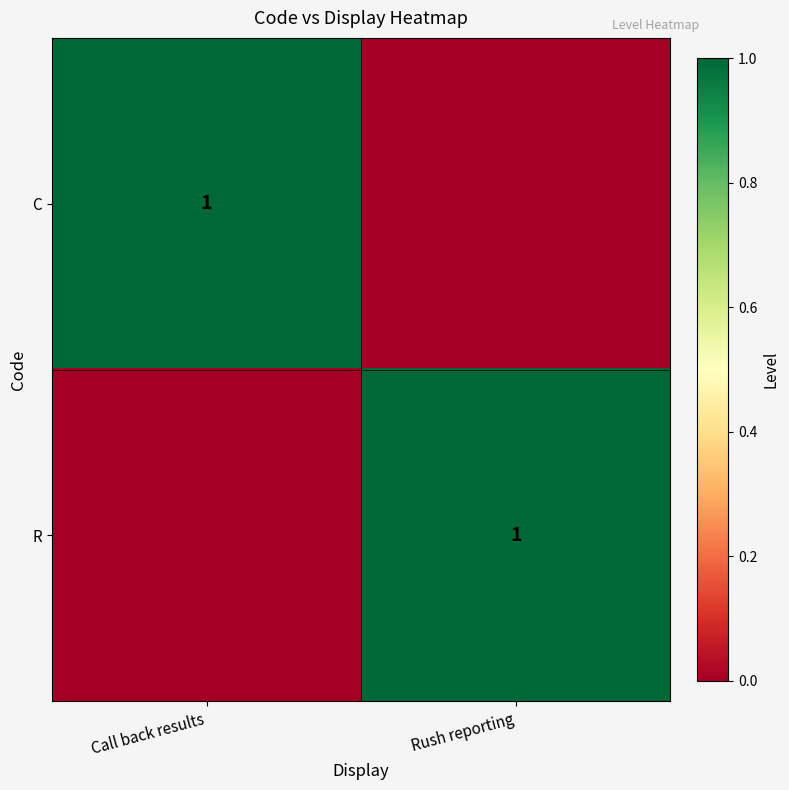

What is the total value across all series at Call back results?

1